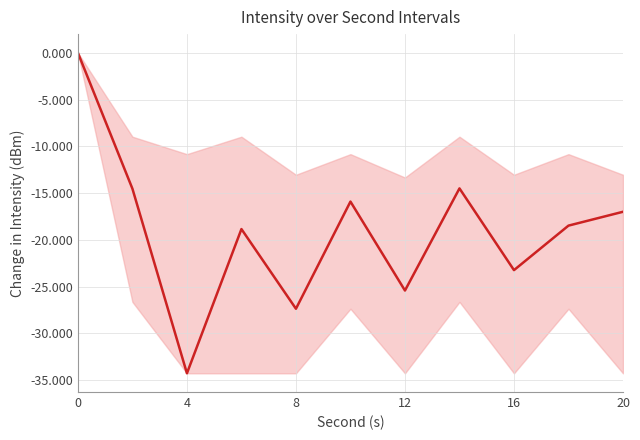

What is the minimum value shown in the chart?

-34.3